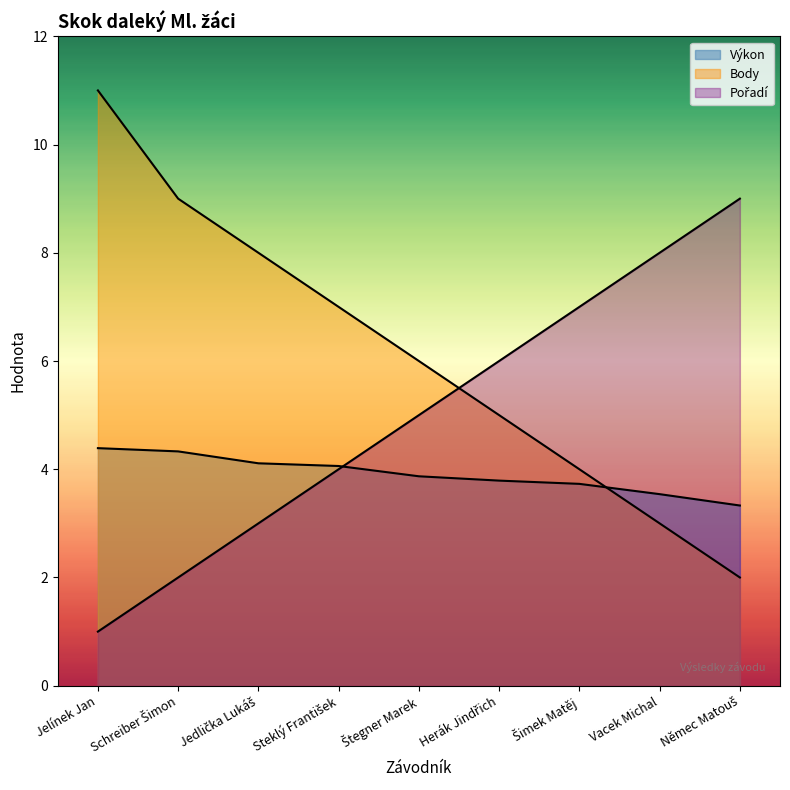

True or false: Výkon has more than 0 interior local peaks.

False